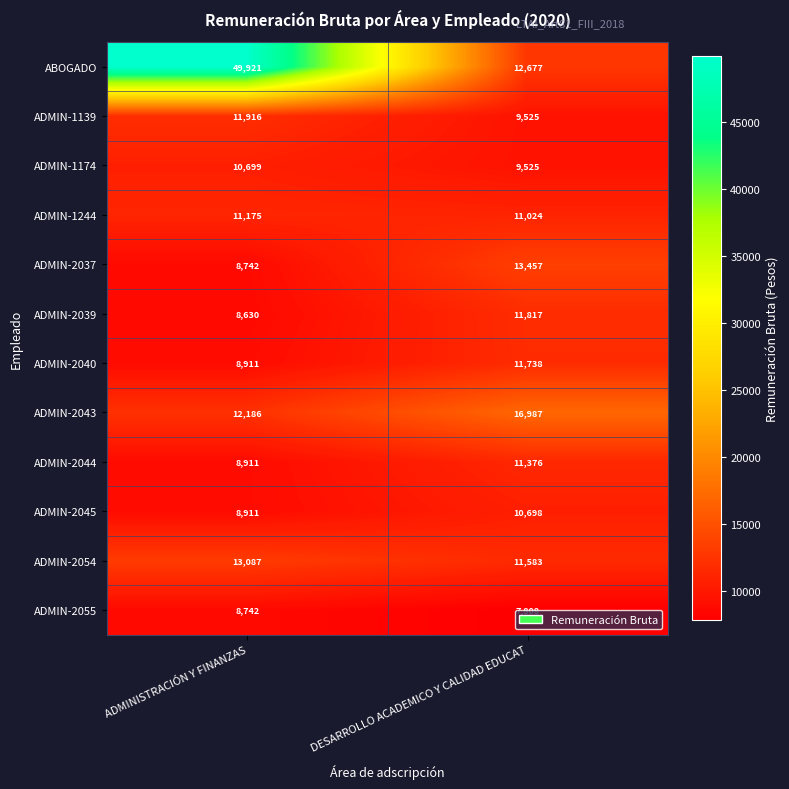

List the labels in order of ADMIN-2043 value, largest first.

DESARROLLO ACADEMICO Y CALIDAD EDUCAT, ADMINISTRACIÓN Y FINANZAS